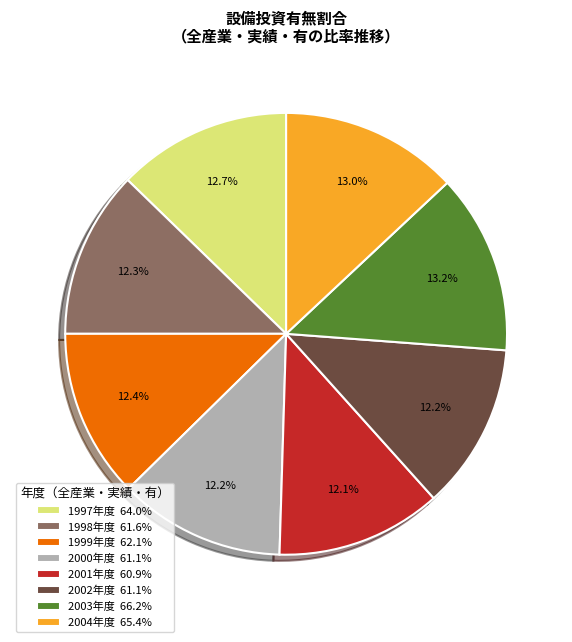

What portion of the pie excludes 1998年度 61.6%?

87.7%